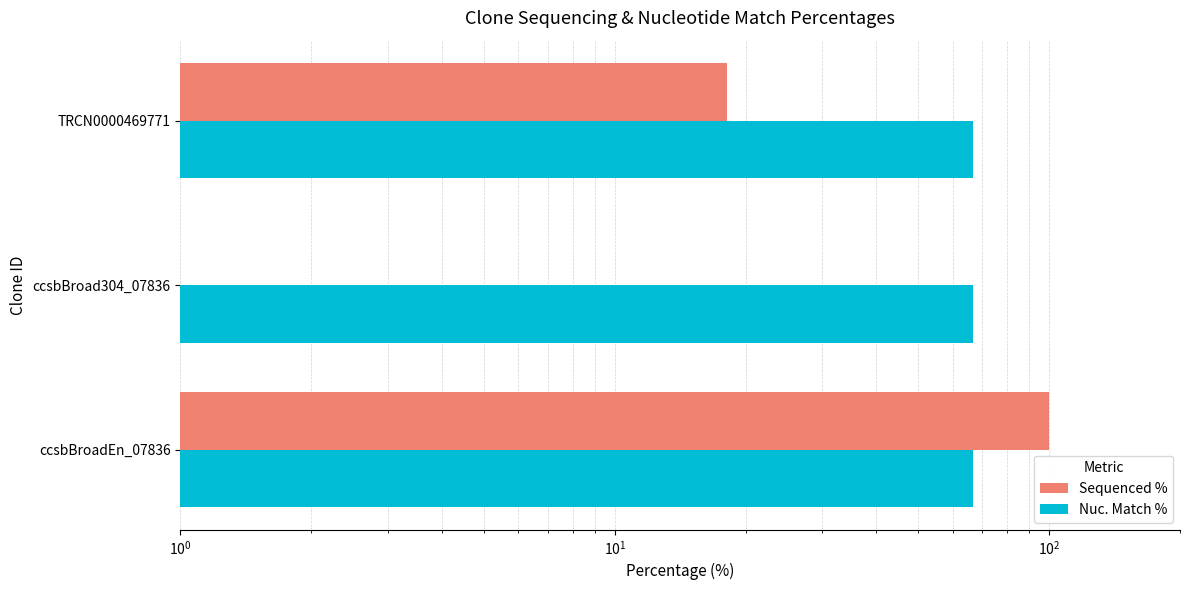

The Nuc. Match % series shows 0.5 at $\mathdefault{10^{0}}$. True or false?

False